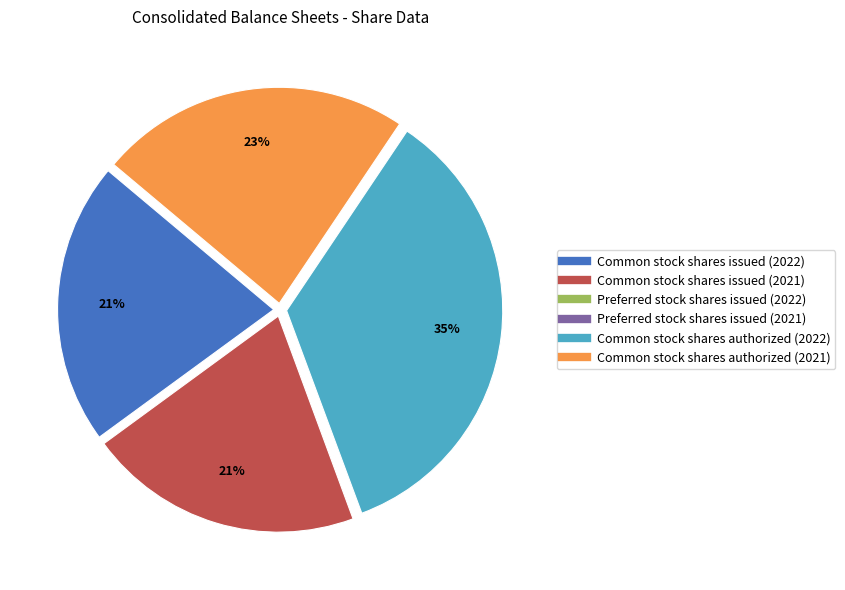

Do Common stock shares authorized (2022) and Common stock shares issued (2021) together represent more than half of the pie?

Yes